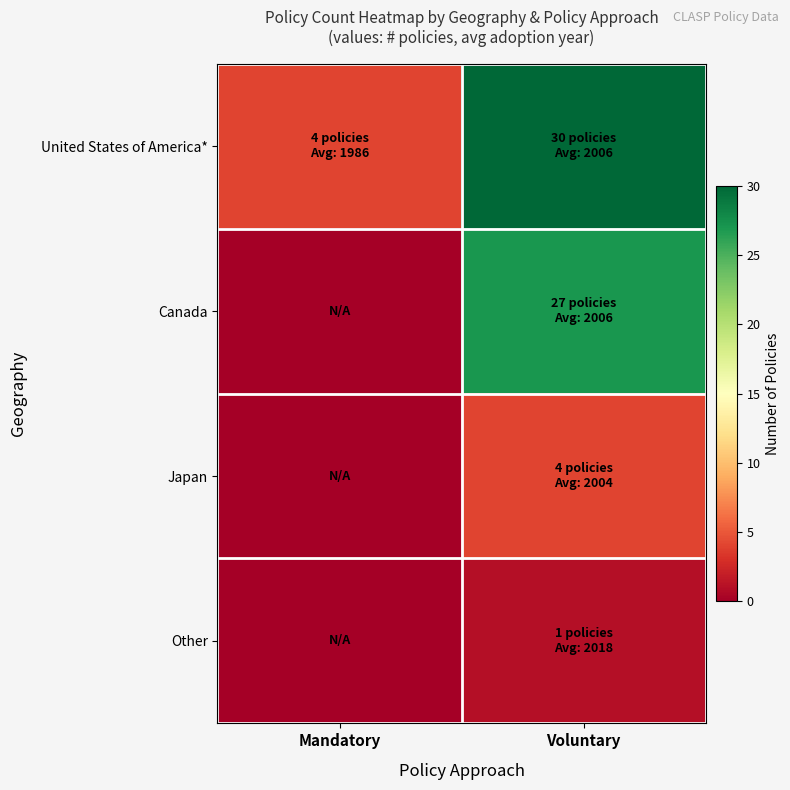

What is the total value across all series at Mandatory?

4